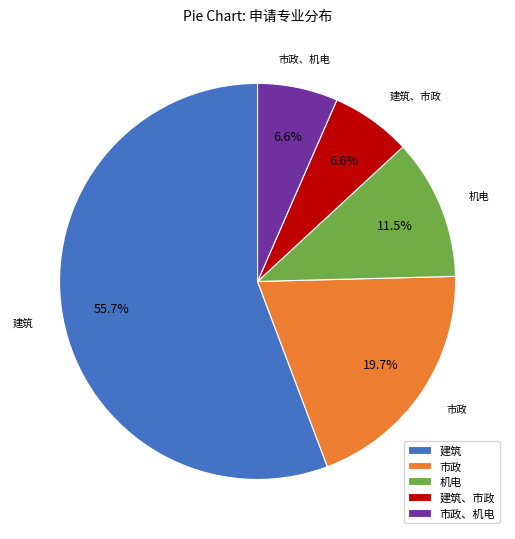

Between 机电 and 市政, which is larger?

市政